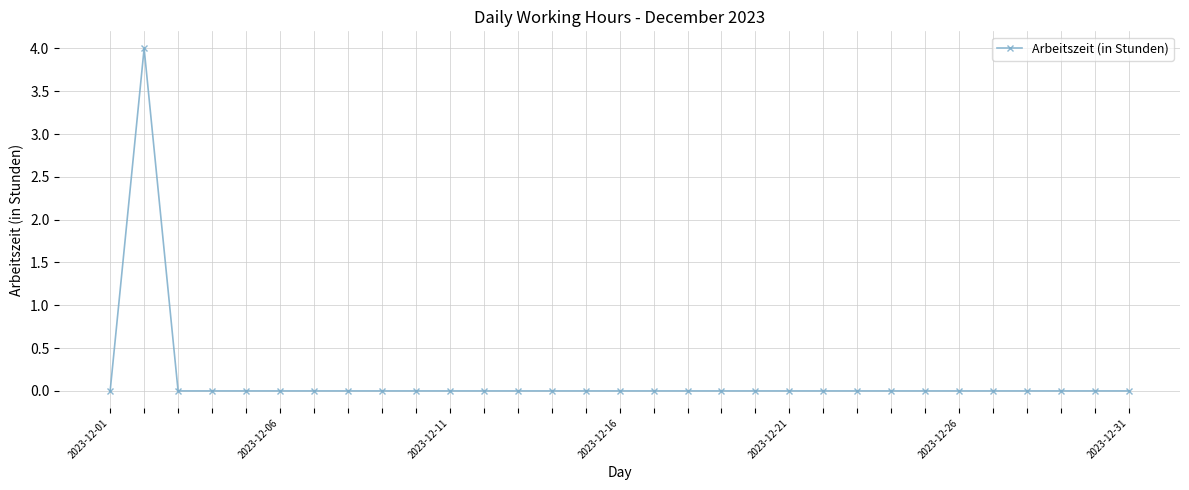

What is the maximum value shown in the chart?

4